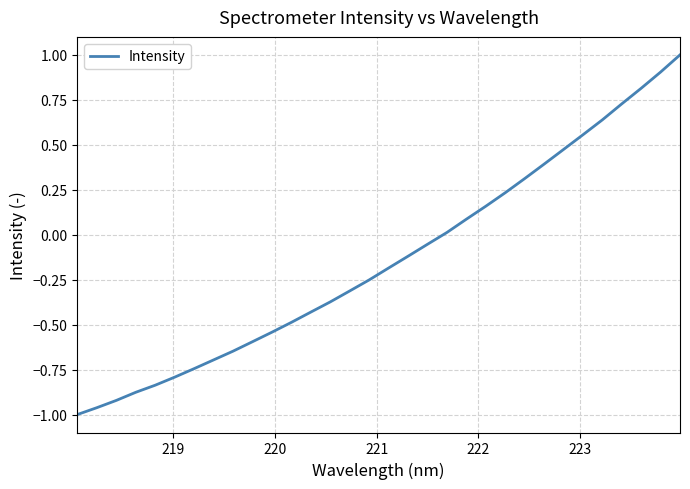

What is the greatest value displayed?

1.0